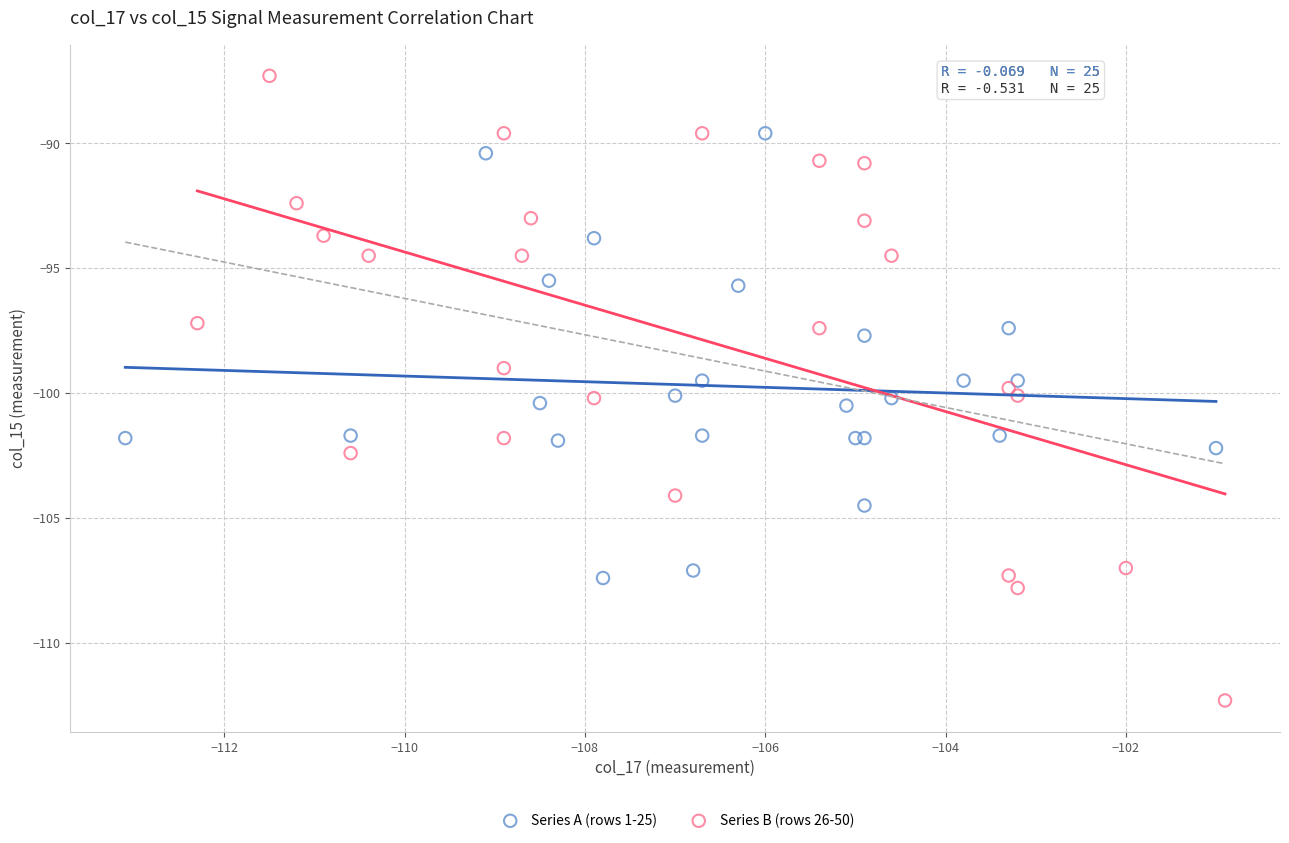

Which series contains the highest Y value?

Series B (rows 26-50)